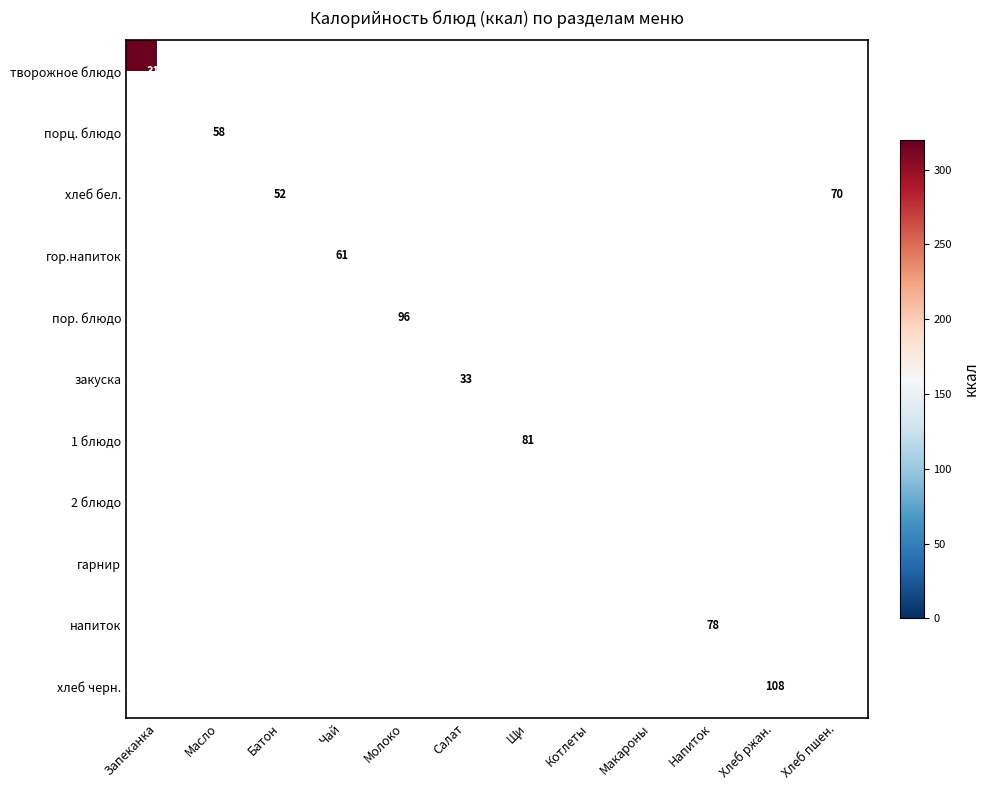

True or false: пор. блюдо has a value of 163 at Молоко.

False